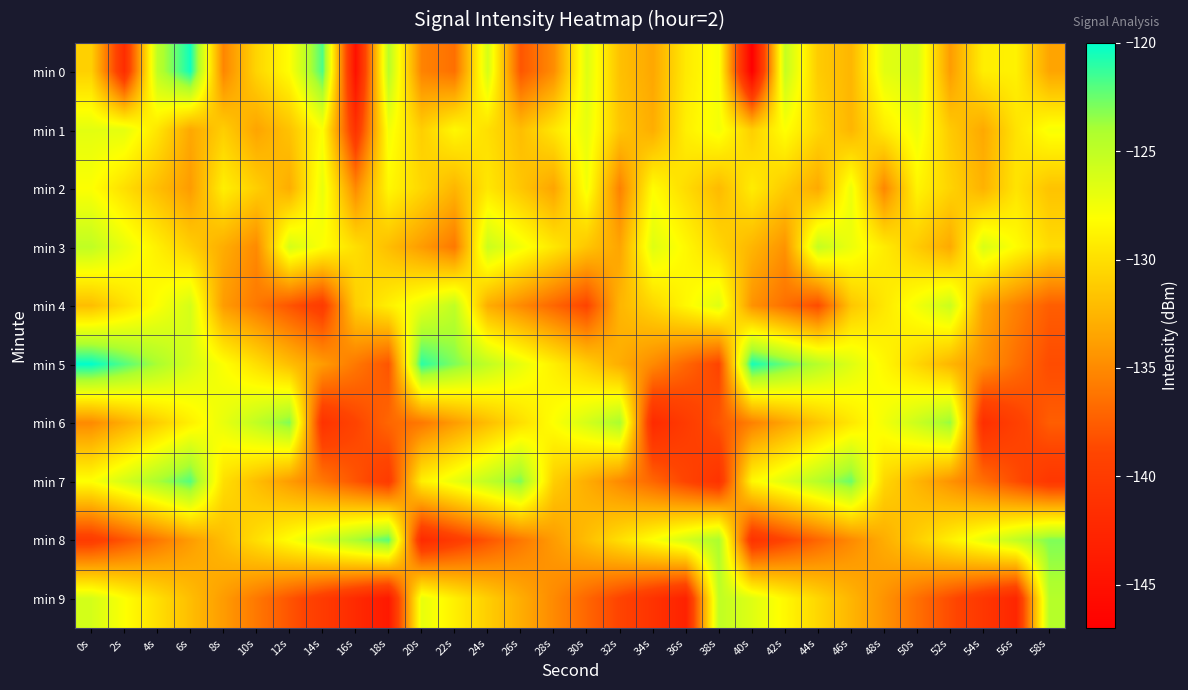

What is the minimum value shown in the chart?

-147.1